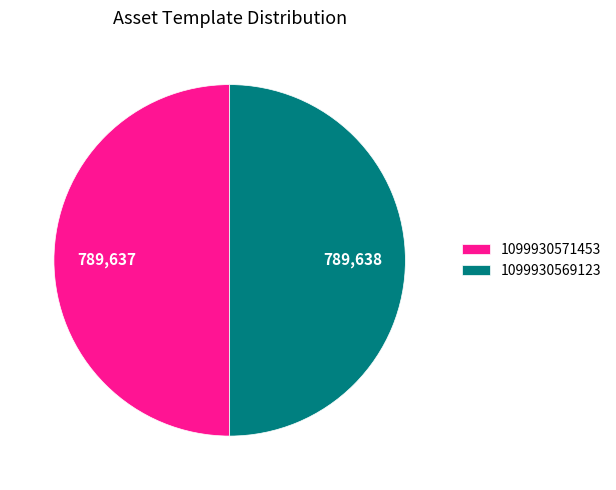

Is it true that 1099930571453 is 50% of the pie?

True